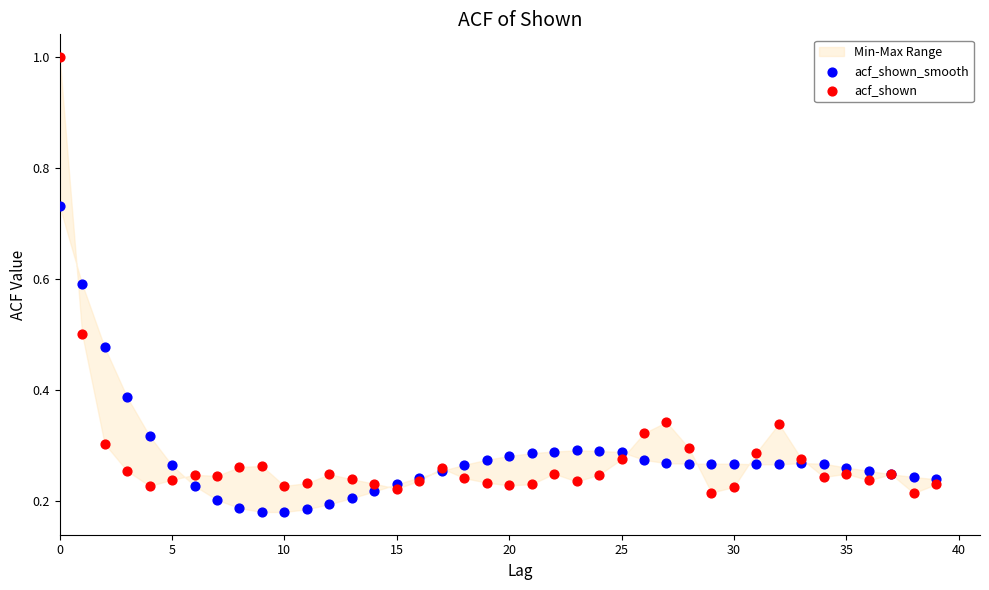

Which series has the largest Y range (max minus min)?

acf_shown